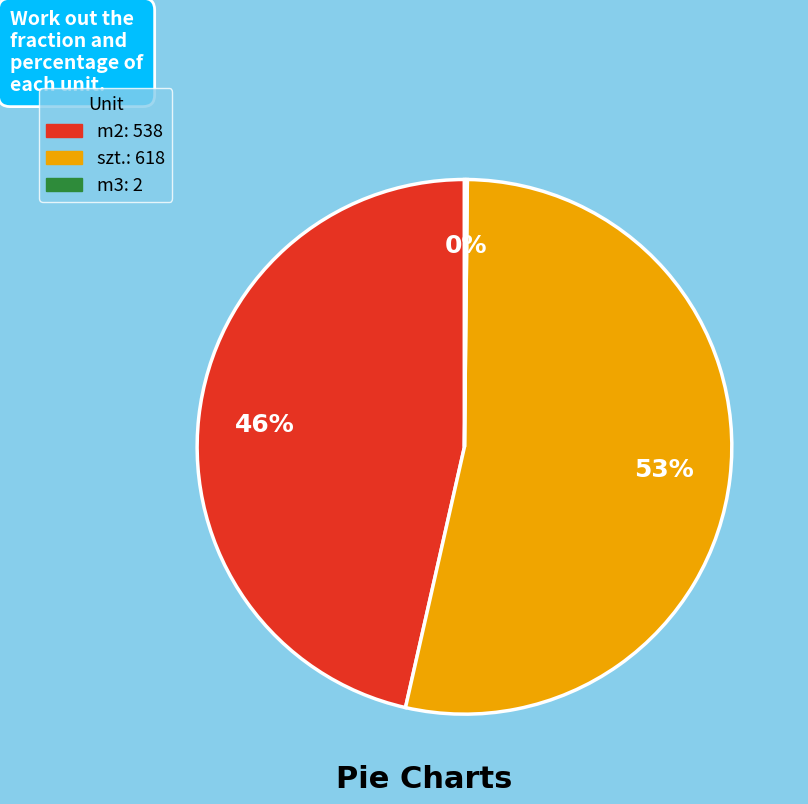

Is there any slice that represents more than half of the pie?

Yes